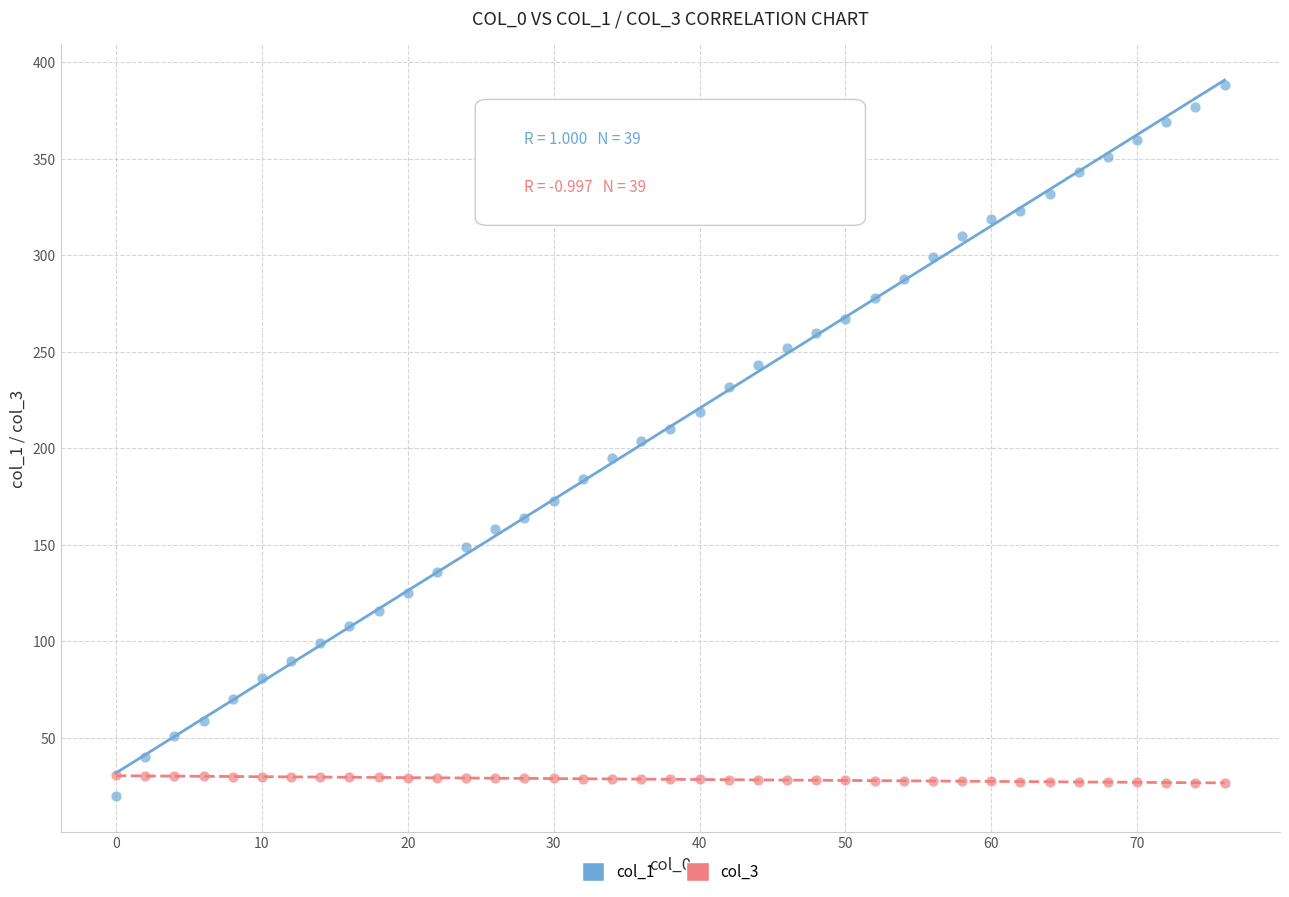

Across all data points, what is the range of Y values (max minus min)?

368.0